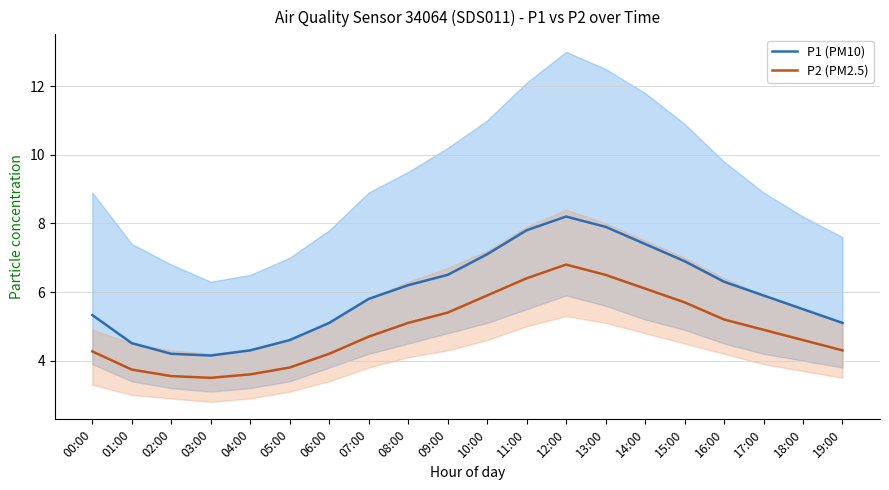

Between 00:00 and 09:00, which series saw the biggest shift?

P1 (PM10)